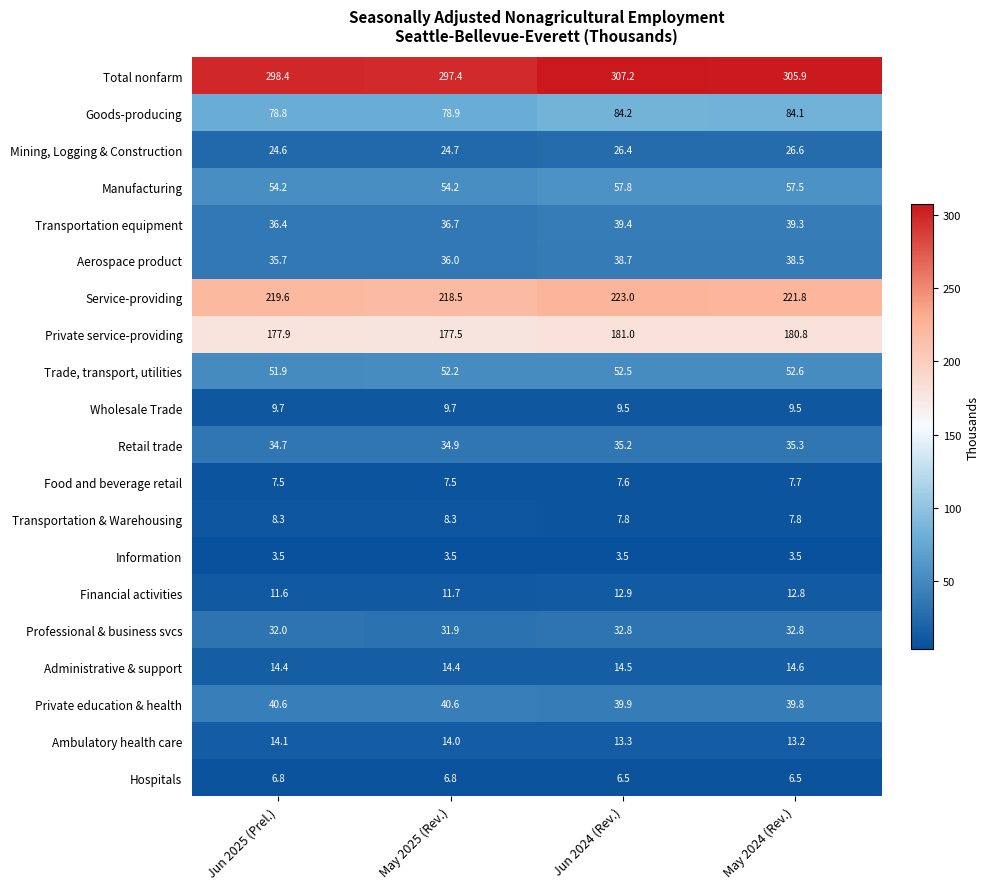

What is the difference between the maximum and minimum values in the Trade, transport, utilities series?

0.7